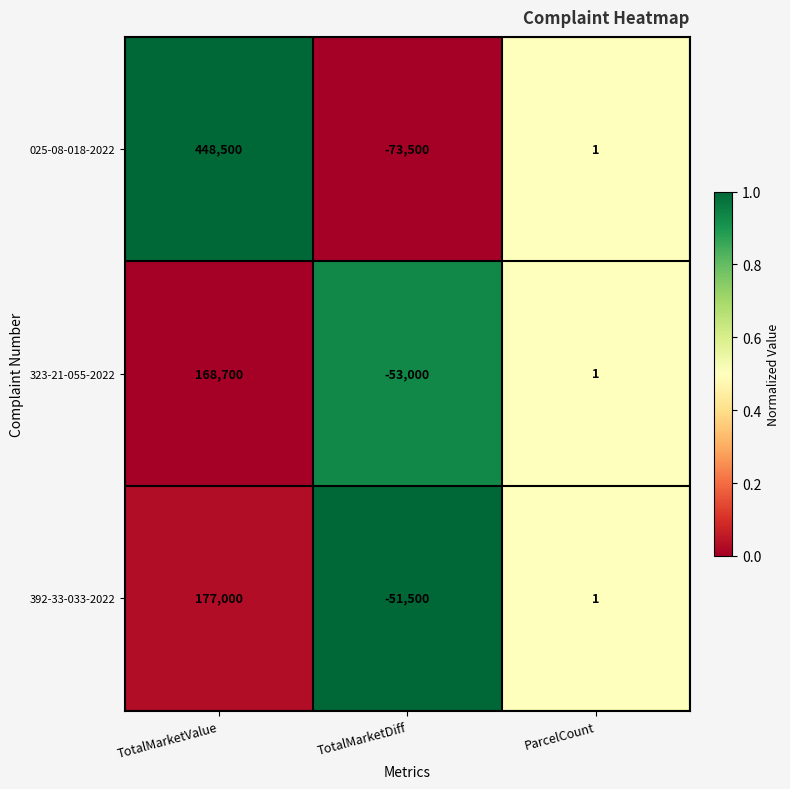

Reading left to right, list all the values displayed in this chart.

025-08-018-2022: TotalMarketValue=448500	TotalMarketDiff=-73500	ParcelCount=1
323-21-055-2022: TotalMarketValue=168700	TotalMarketDiff=-53000	ParcelCount=1
392-33-033-2022: TotalMarketValue=177000	TotalMarketDiff=-51500	ParcelCount=1